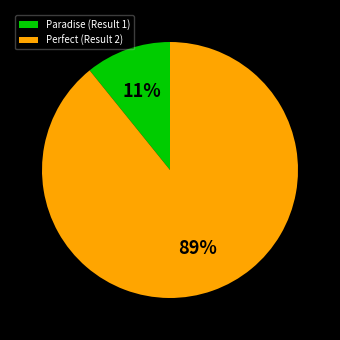

Is it true that Perfect (Result 2) is 75% of the pie?

False